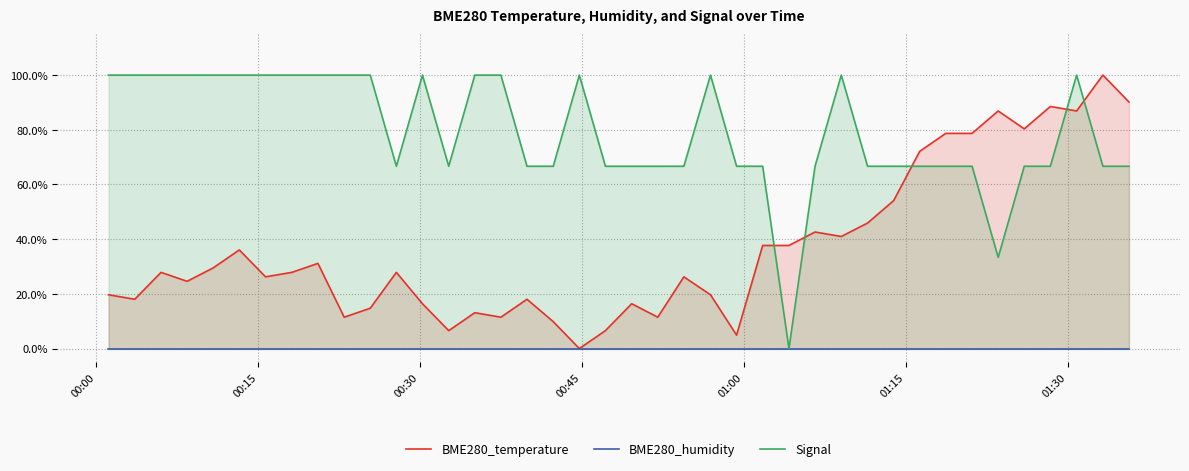

What is the highest value of the Signal series?

100.0